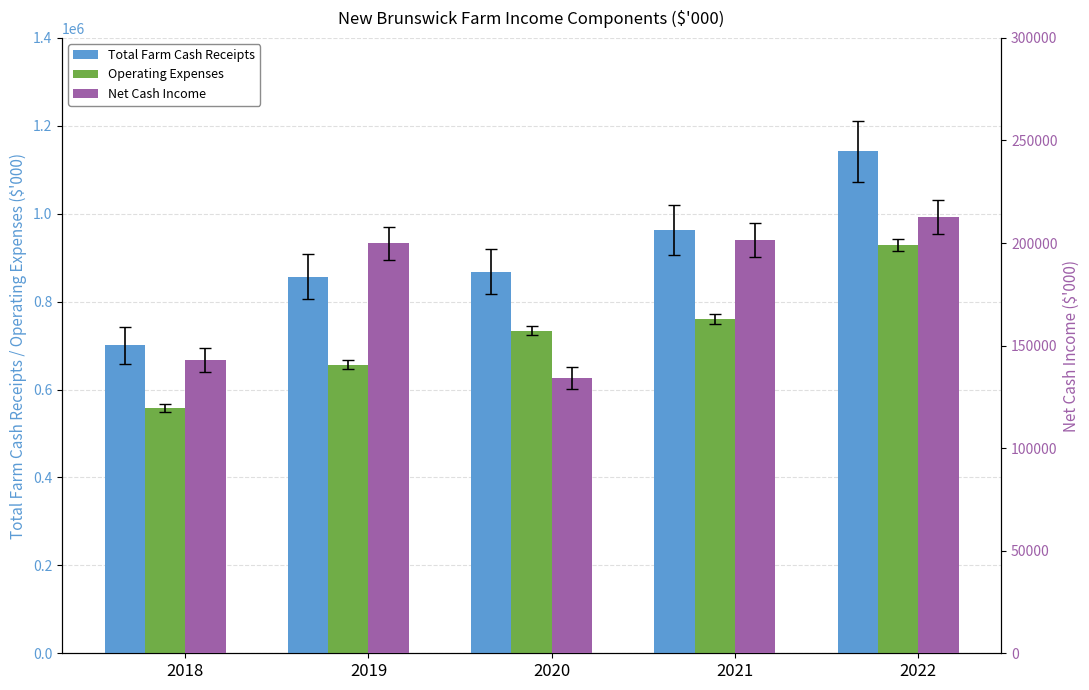

List the series in order of their overall mean, lowest first.

Net Cash Income, Operating Expenses, Total Farm Cash Receipts